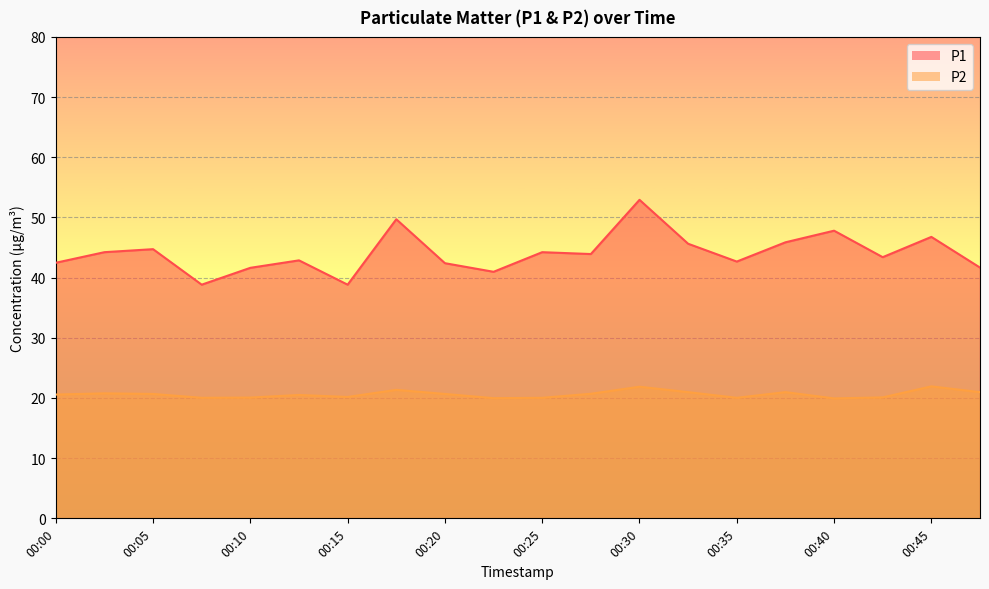

How many data points in P1 are above 43?

11